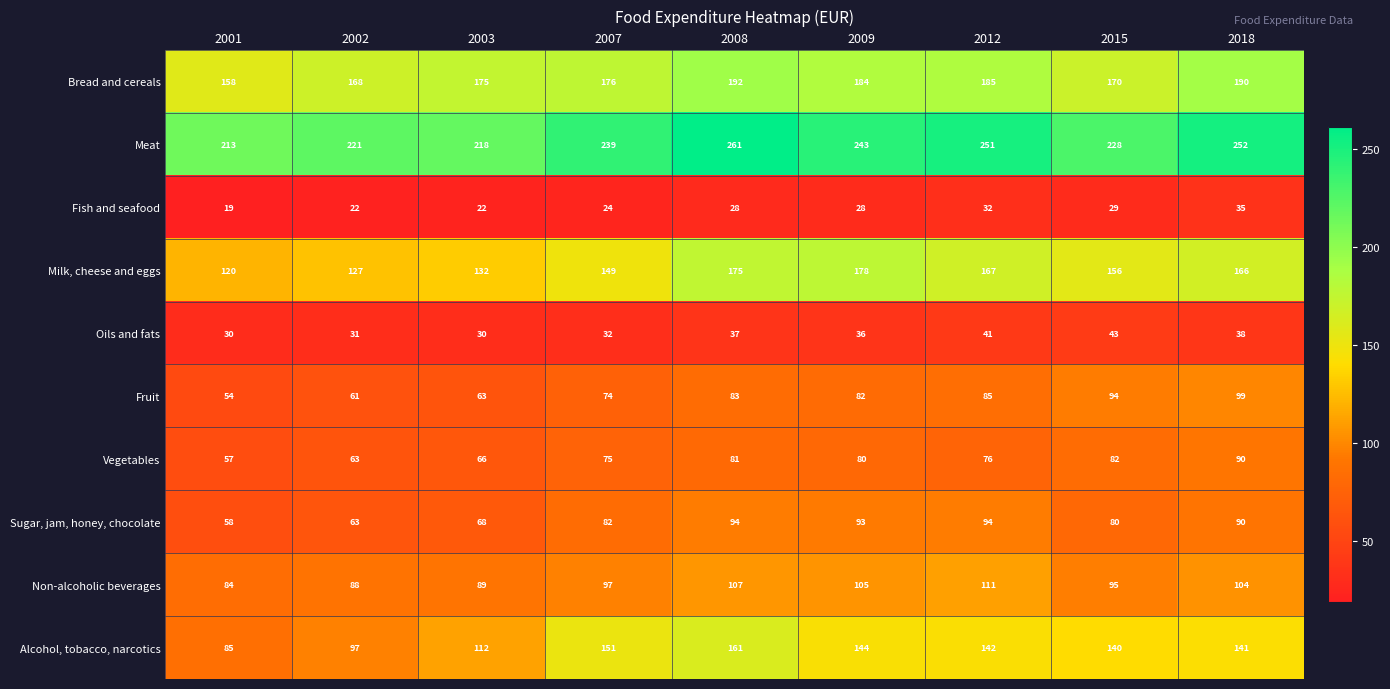

At how many categories does at least one series exceed 201?

9